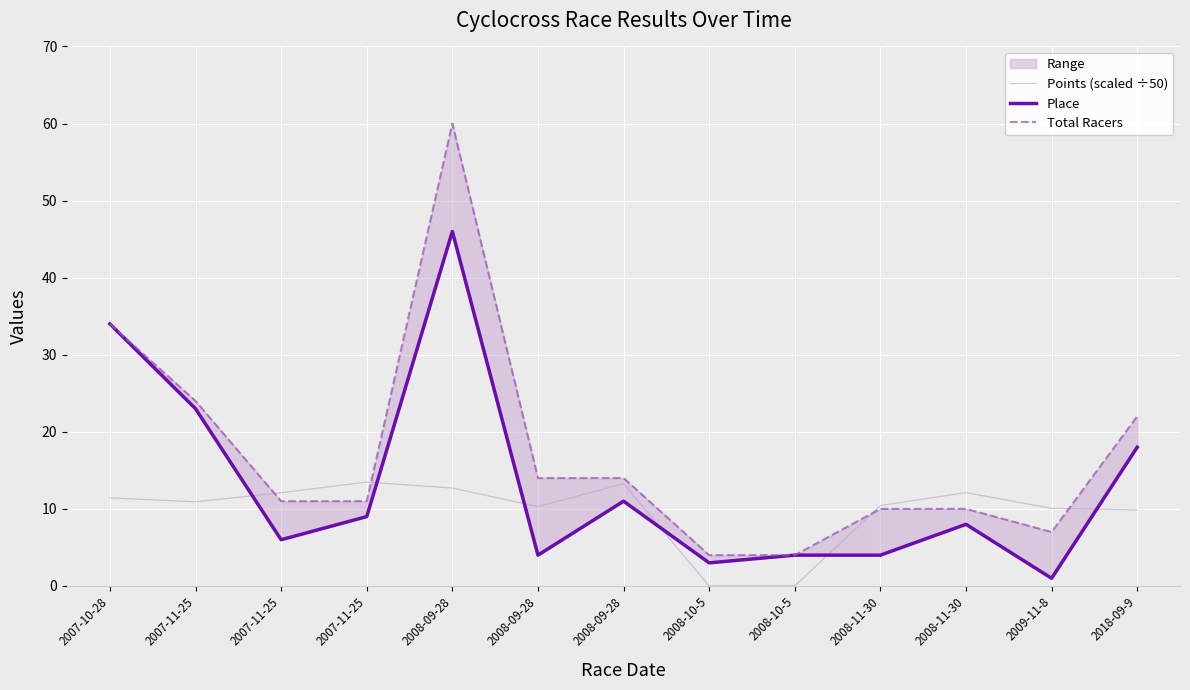

What is the label of the 1st point from the right?

2018-09-9